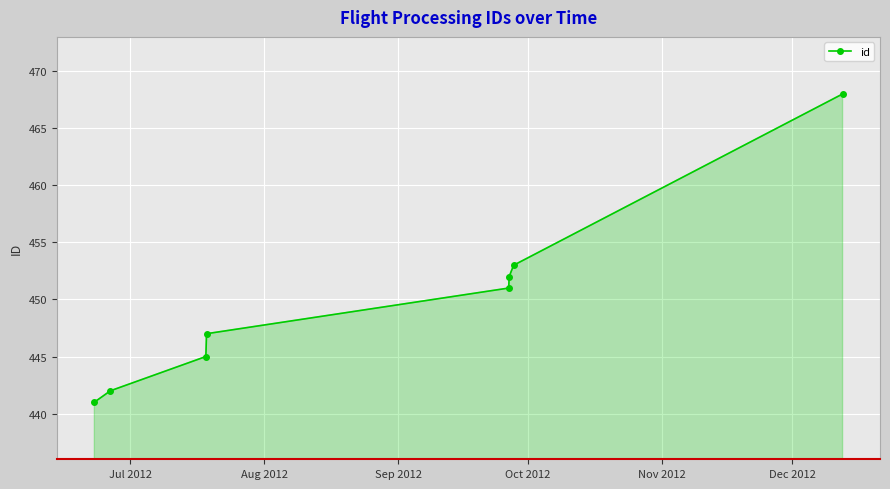

What is the value of the 7th point from the left?

453